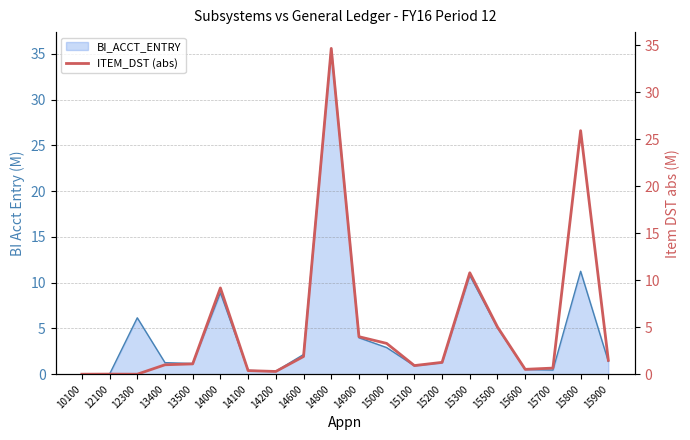

Reading left to right, list all the values displayed in this chart.

0.0	0.0	0.0	1.0	1.1	9.2	0.4	0.3	1.9	34.7	4.0	3.3	0.9	1.3	10.8	5.0	0.5	0.7	25.9	1.5